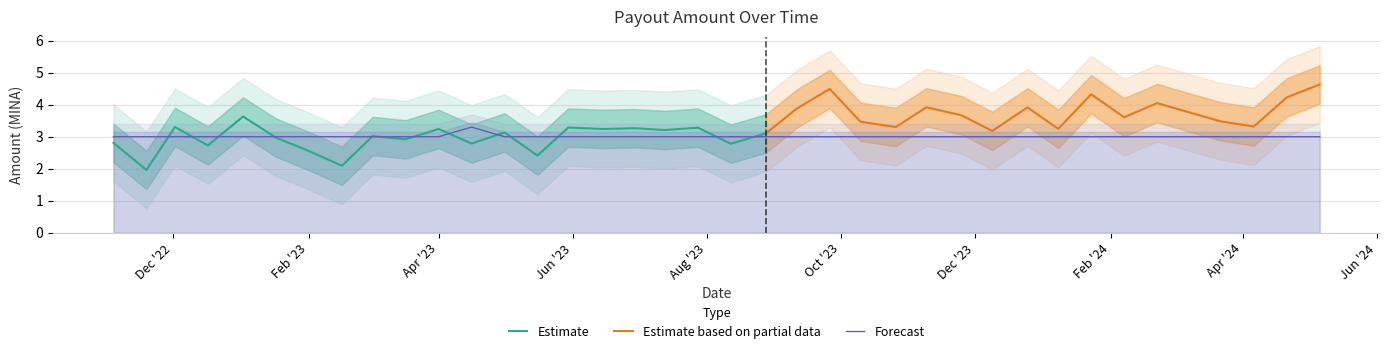

What is the highest value of the Forecast series?

3.3